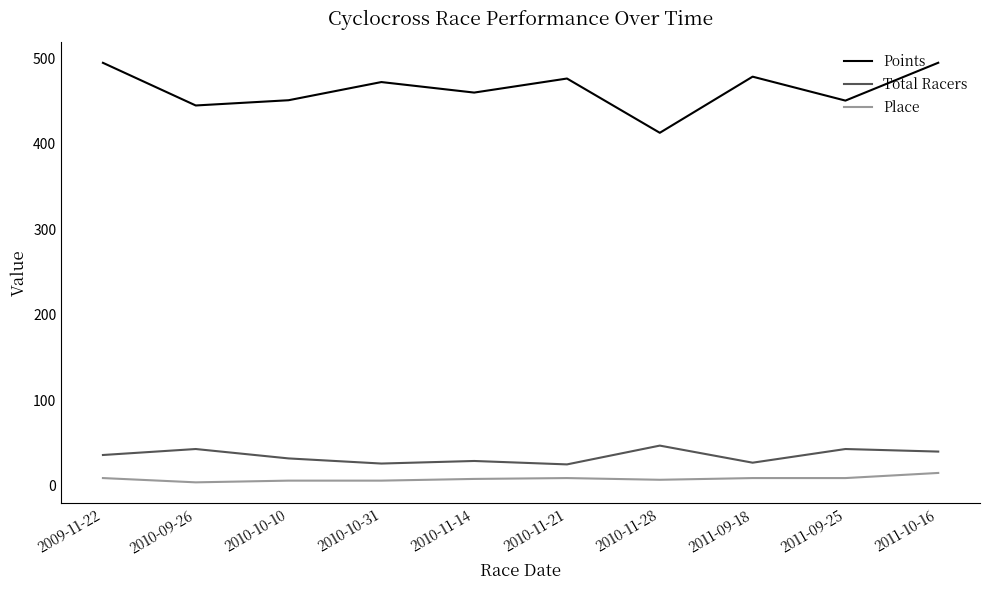

Is the value of Place at 2010-09-26 greater than the value of Total Racers at 2009-11-22?

No